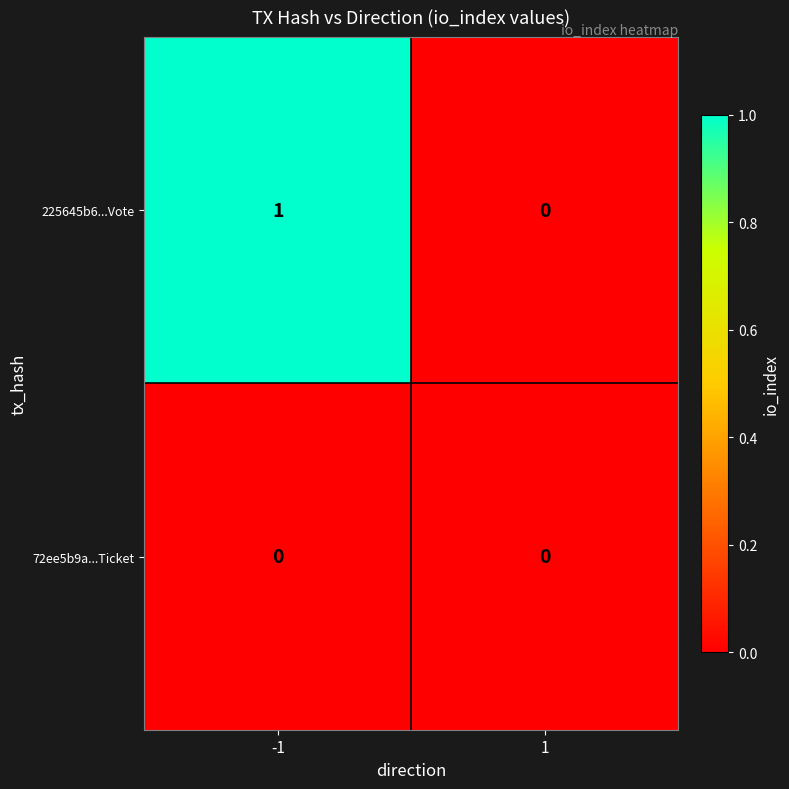

Reading left to right, transcribe all the data shown in this chart.

225645b6...Vote: 1	0
72ee5b9a...Ticket: 0	0